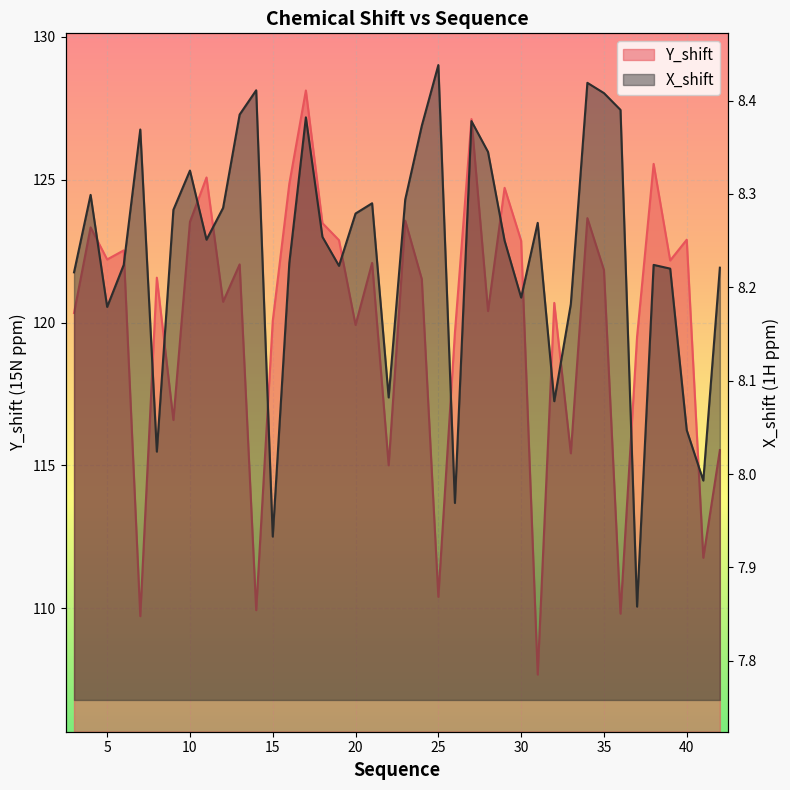

What is the difference between the X_shift values at 26 and 35?

0.4